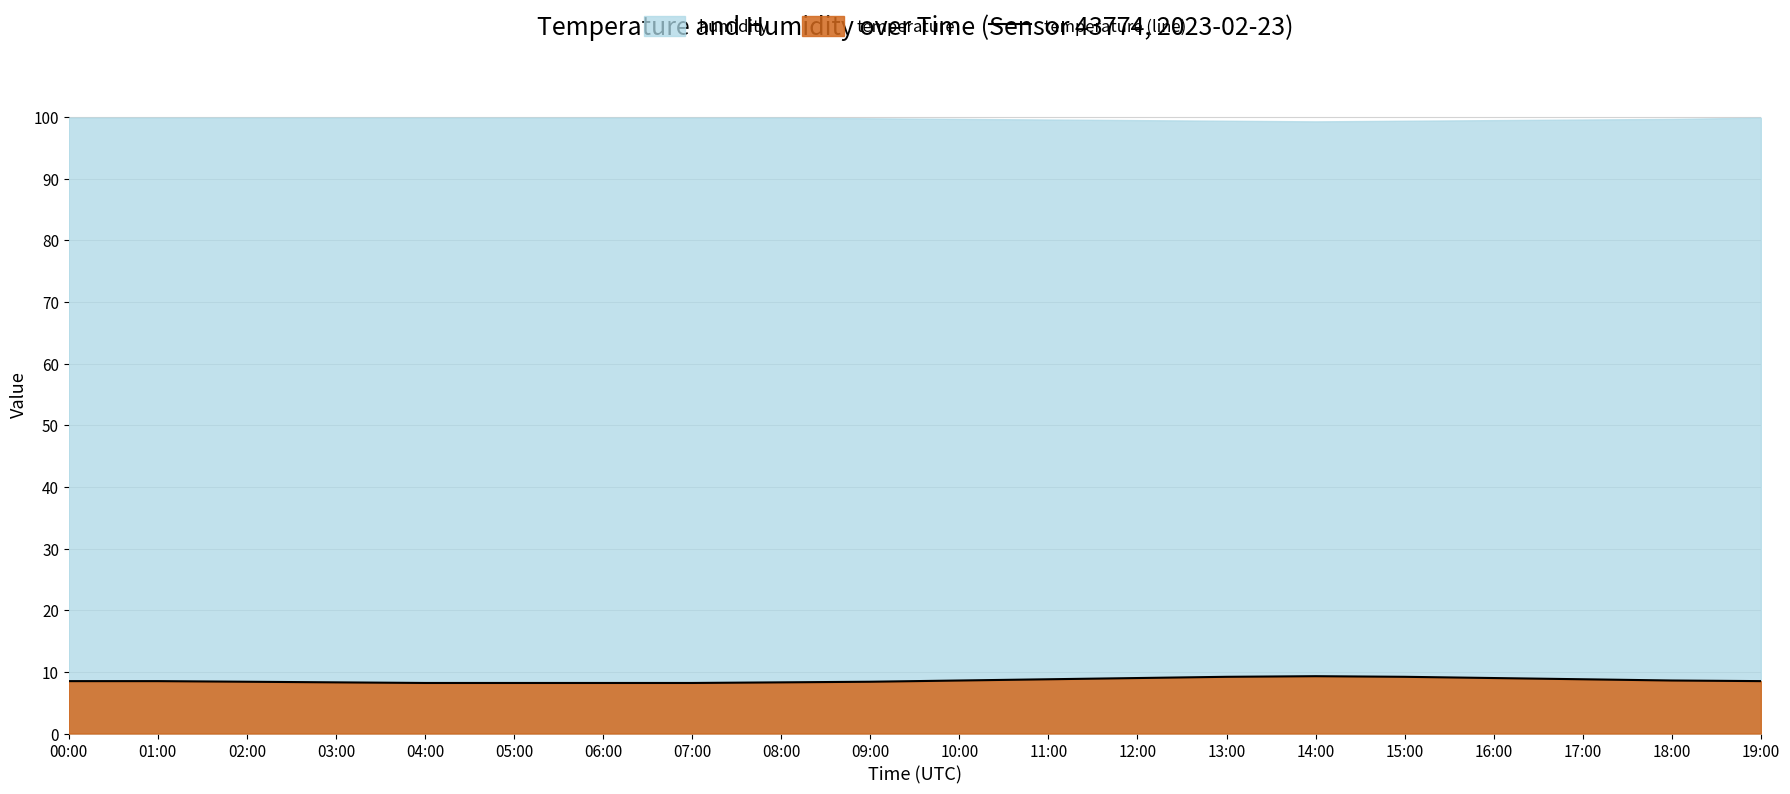

Is it true that the value at 14:00 is 3.9?

False